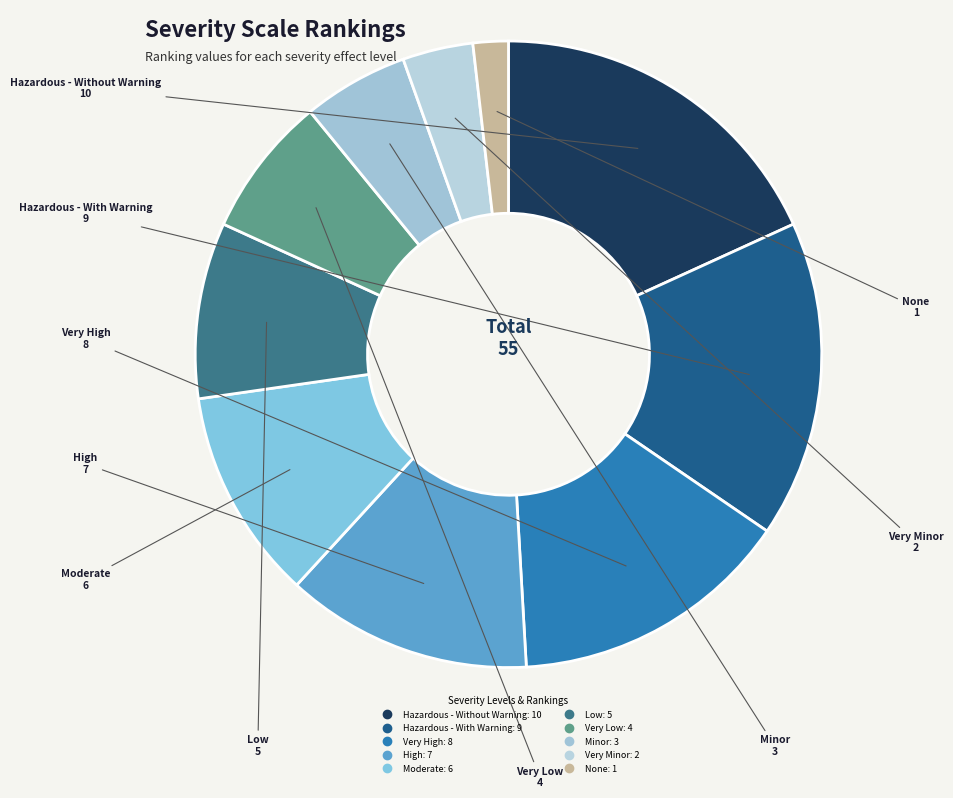

Is the sum of Very High and Hazardous - Without Warning greater than half?

No